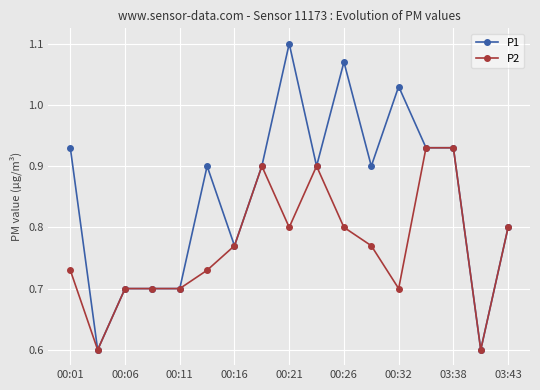

Is this an area chart (filled region under the line)?

No